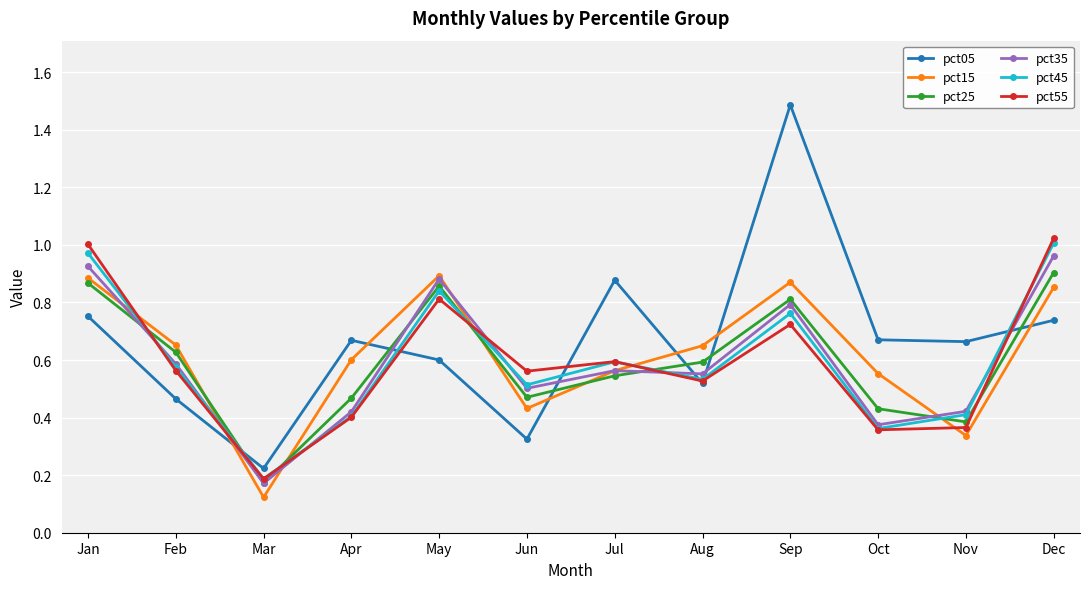

Where is pct25 nearest to the value 0?

Mar